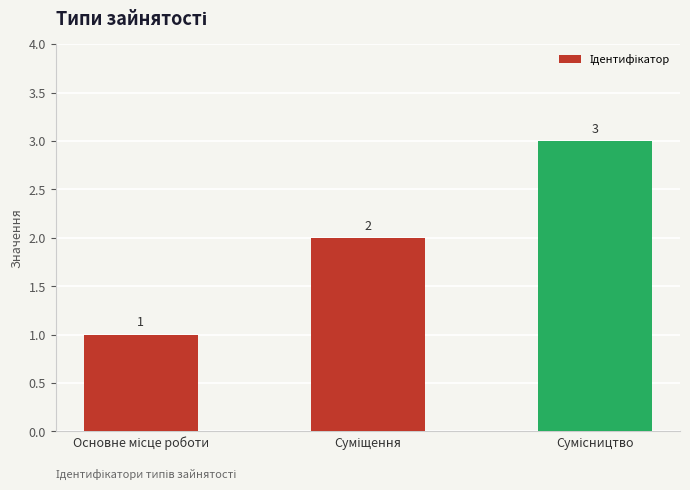

Are the bars horizontal?

No